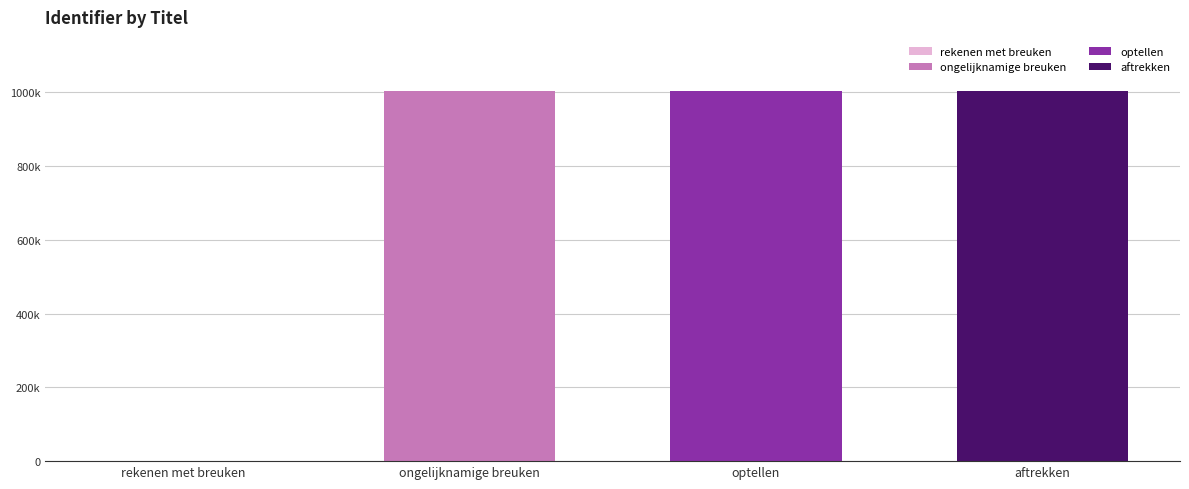

What is the maximum value shown in the chart?

1003290